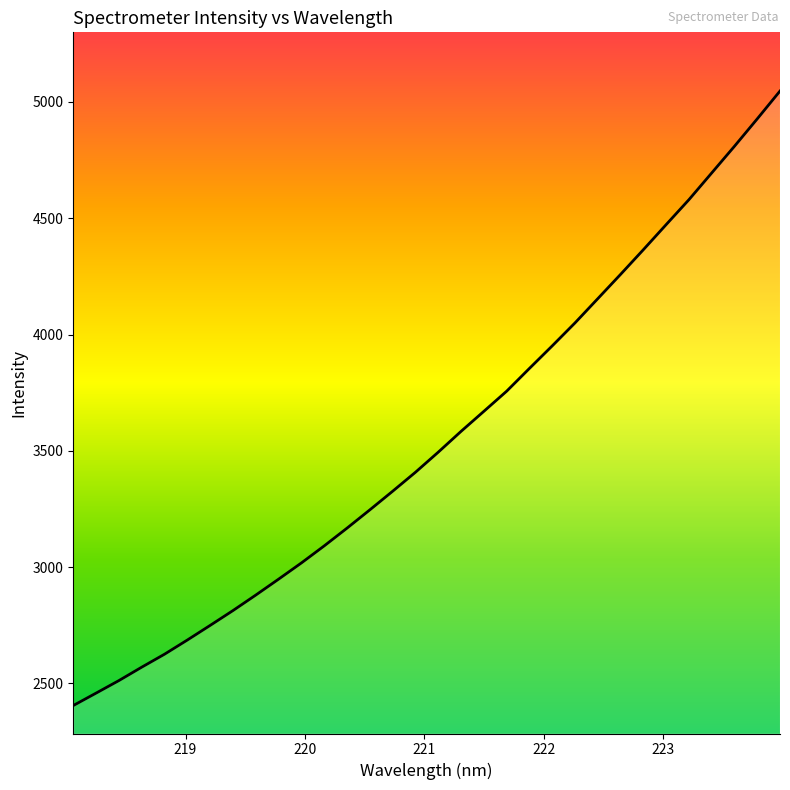

How many lines are shown in the chart?

1